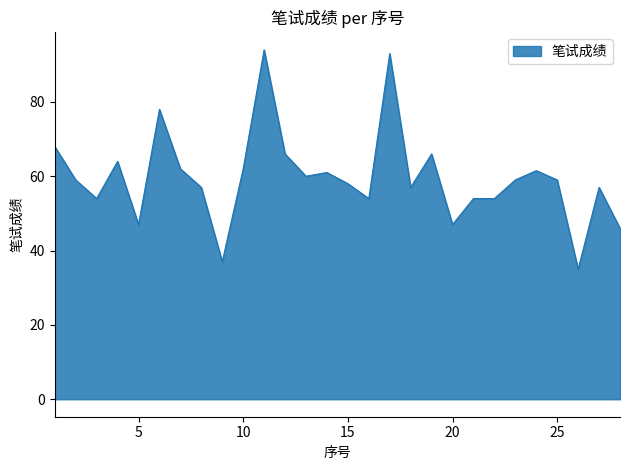

Reading left to right, what are all the values shown in this chart?

68.0	59.0	54.0	64.0	47.0	78.0	62.0	57.0	37.0	62.0	94.0	66.0	60.0	61.0	58.0	54.0	93.0	57.0	66.0	47.0	54.0	54.0	59.0	61.5	59.0	35.0	57.0	46.0